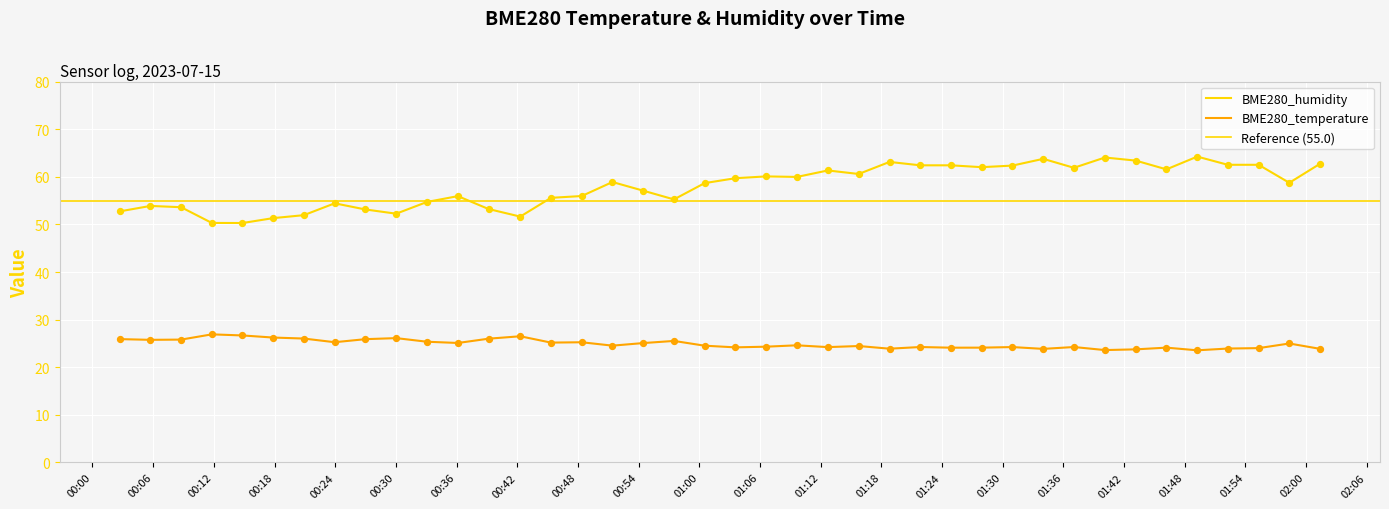

Which series has the widest spread of Y values?

BME280_humidity